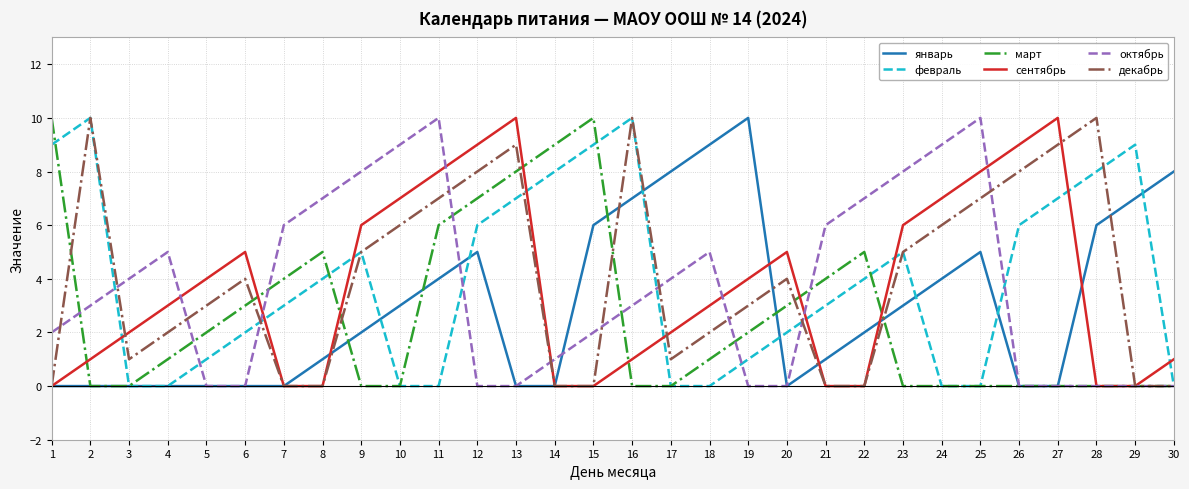

The февраль series shows 0 at 30. True or false?

True